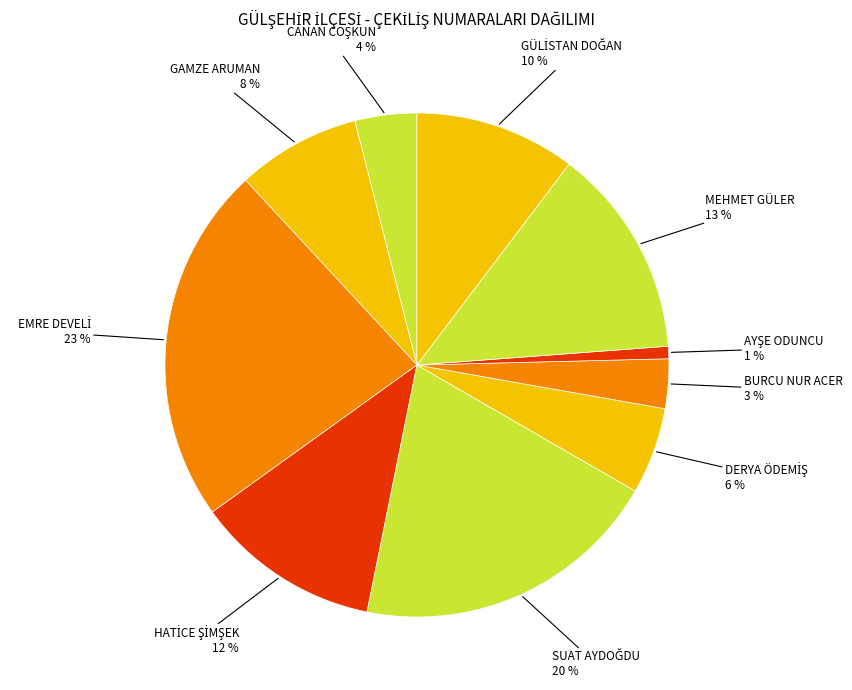

To the nearest percent, what is the difference between the largest and smallest slice percentages?

22%